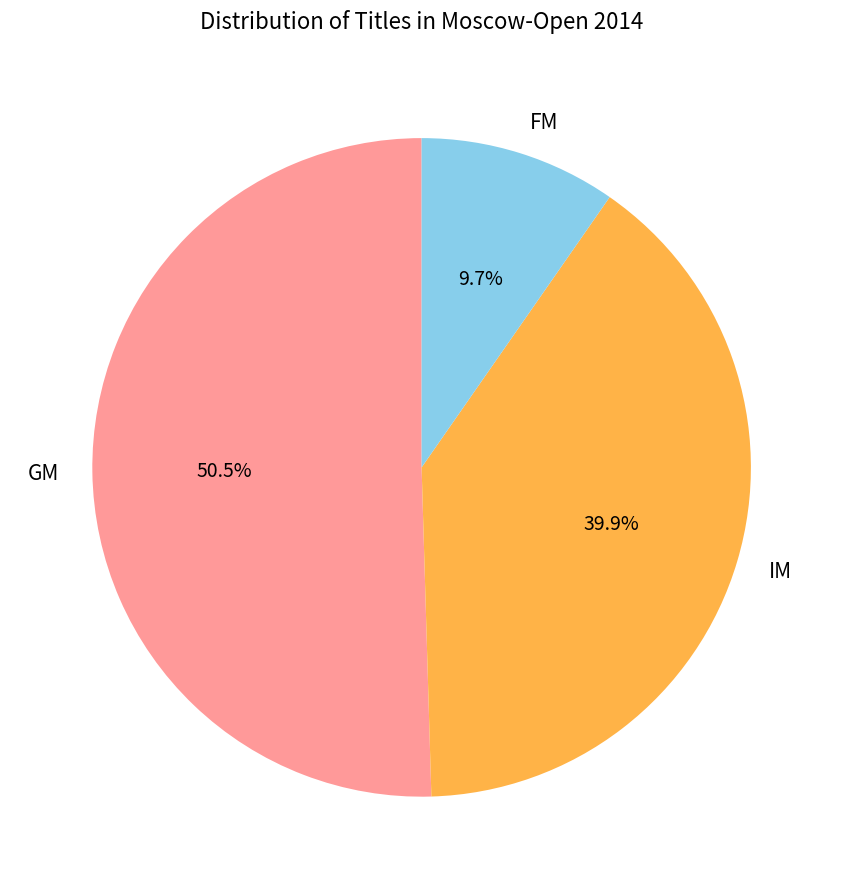

Approximately how many times larger is the value at GM compared to IM?

1.3